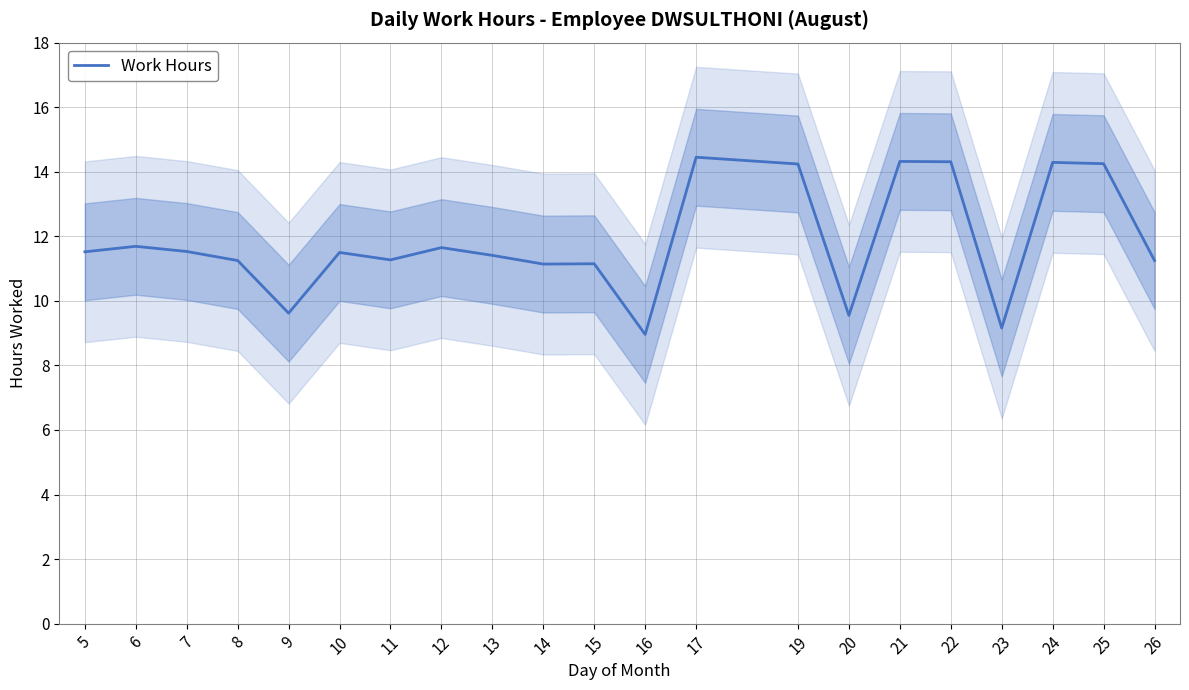

What is the ratio of the value at 12 to the value at 8?

1.0